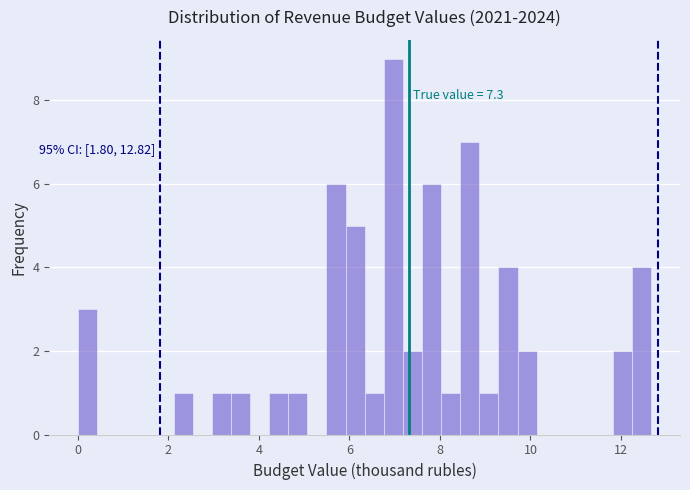

Read against the x-axis, roughly where is the centre of the tallest bar?

7.0